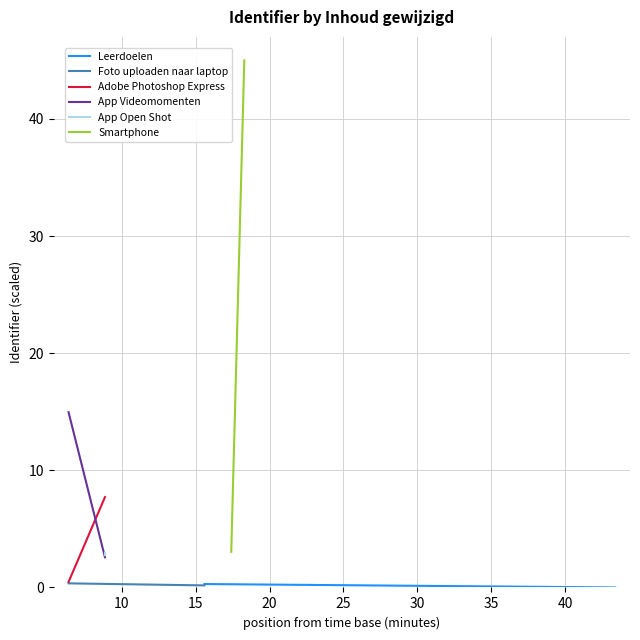

True or false: Leerdoelen has a value of 0.1 at 5.

False